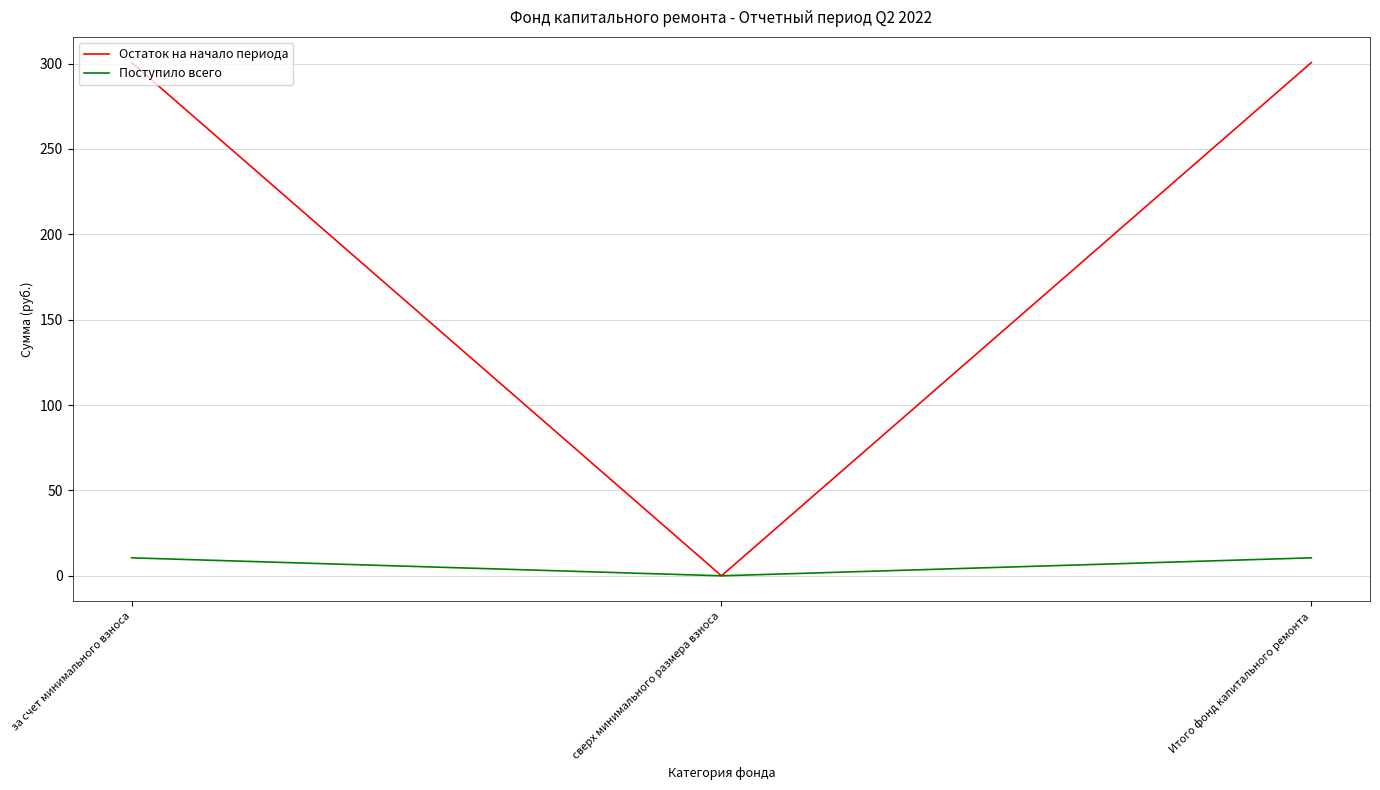

The value of Поступило всего at за счет минимального взноса is 10.5. True or false?

True